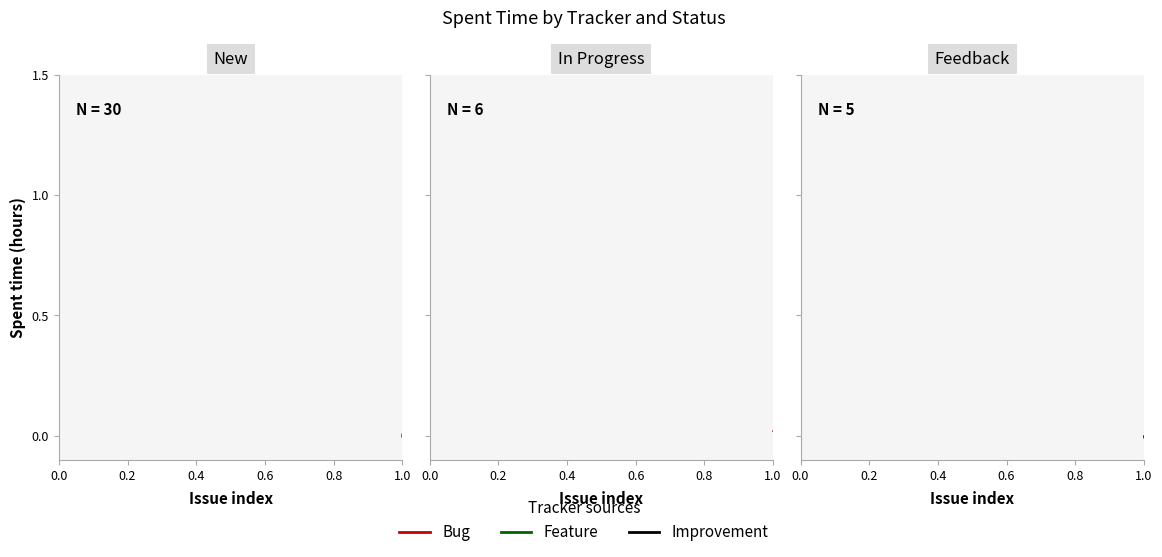

How many data points does each series have?

20